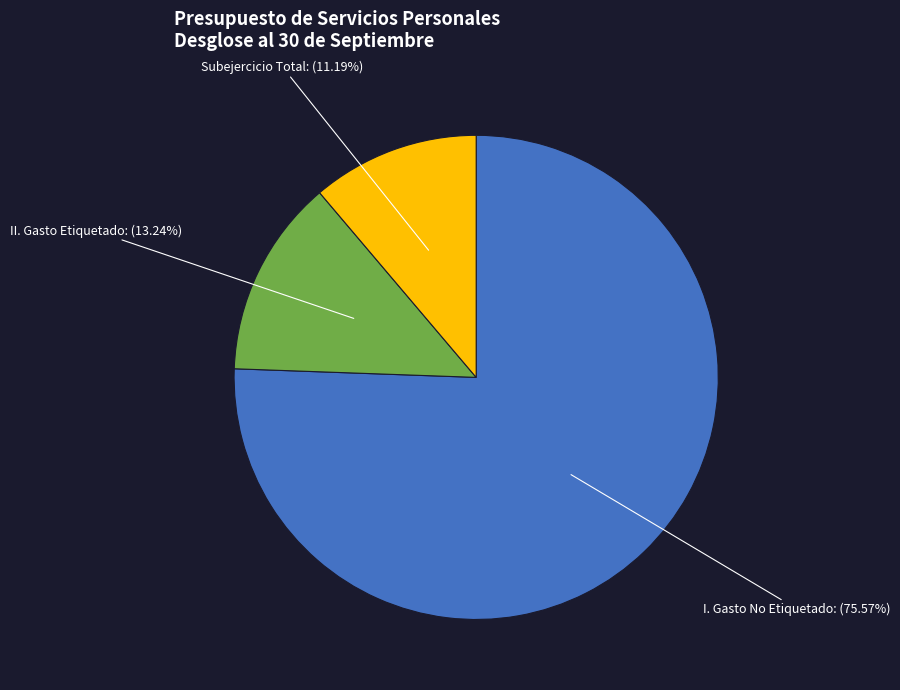

What percentage is the Subejercicio Total slice, to the nearest percent?

11%